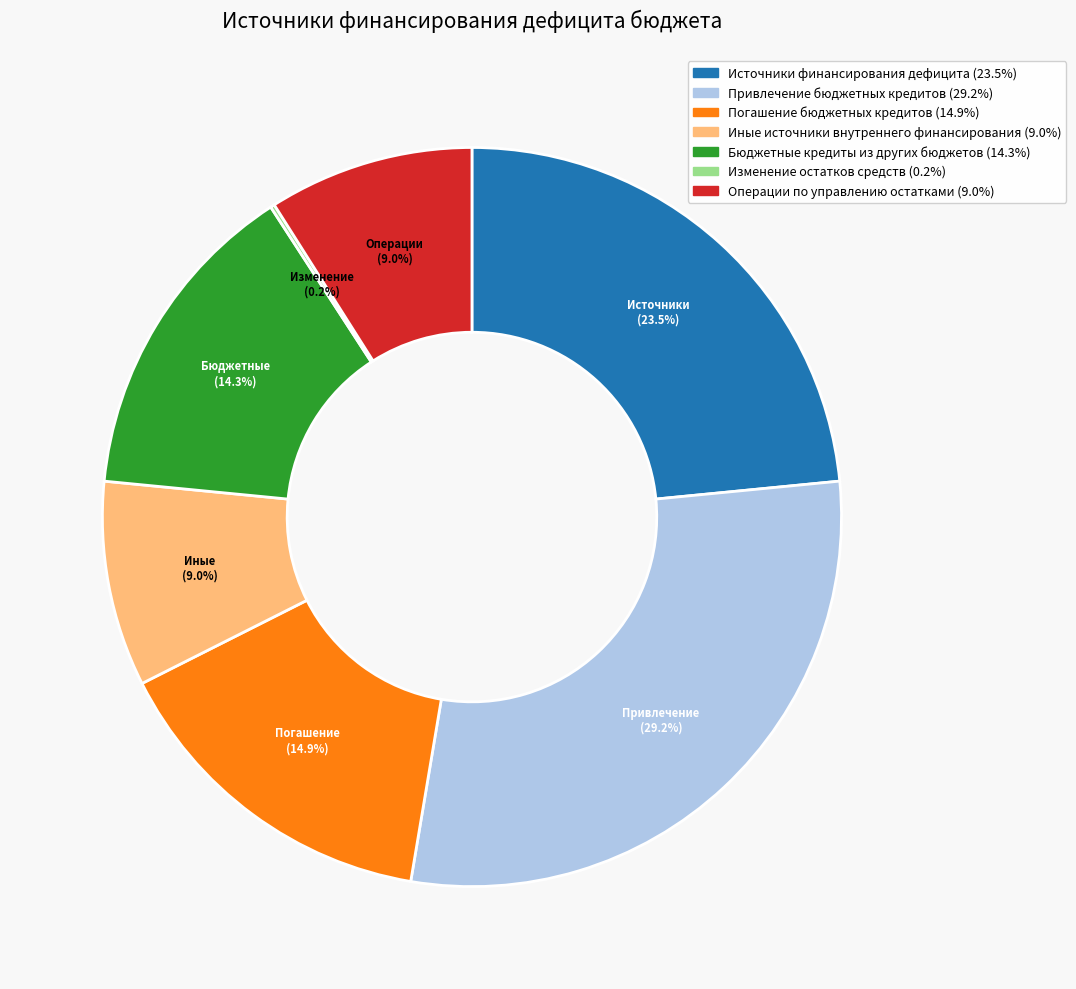

Is it true that Операции по управлению остатками is 9% of the pie?

True